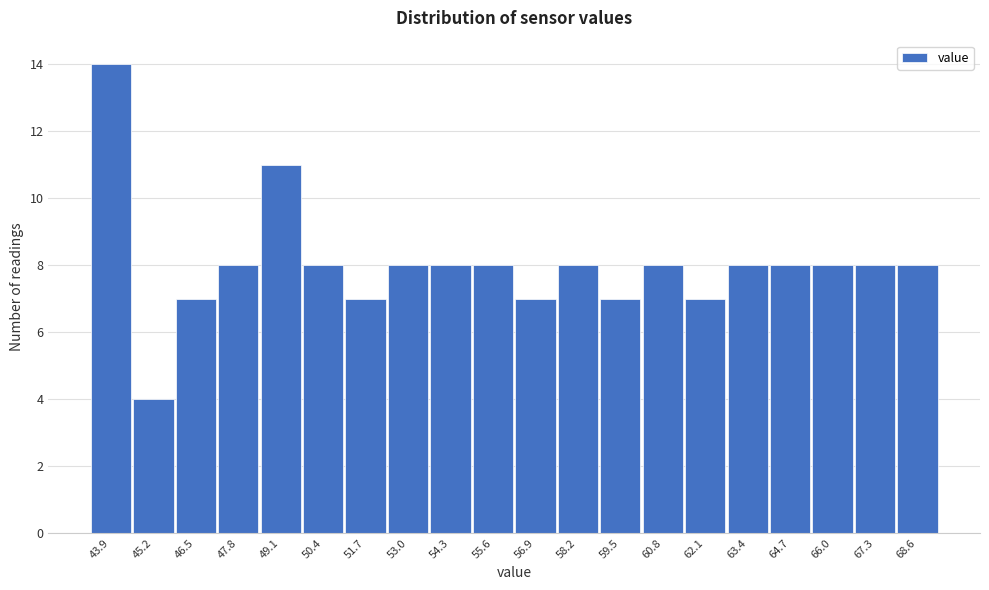

Reading right to left, list all the values displayed in this chart.

8	8	8	8	8	7	8	7	8	7	8	8	8	7	8	11	8	7	4	14